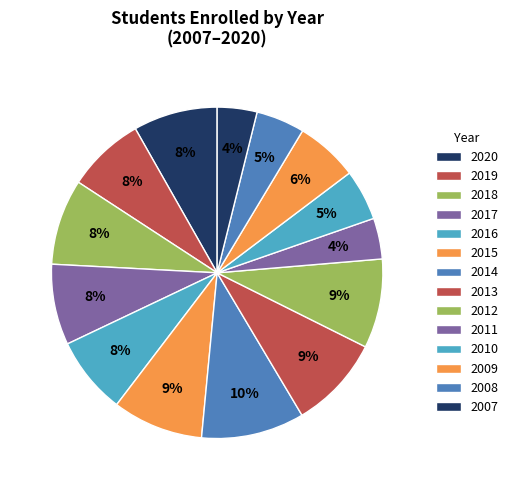

To the nearest percent, what is the combined percentage of 2013 and 2016?

17%